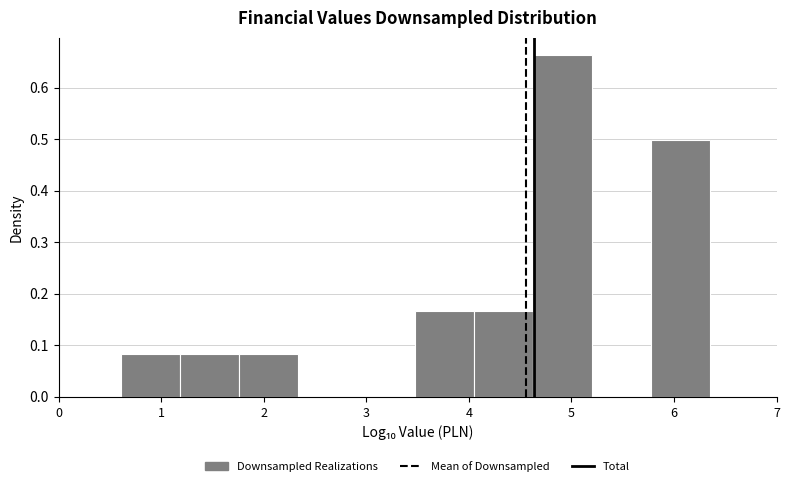

What is the height of the bar covering 5.8 to 6.3 on the x-axis? Neither the bar edges nor the heights are printed on the chart, so give them approximately, as read against the axes.

0.50